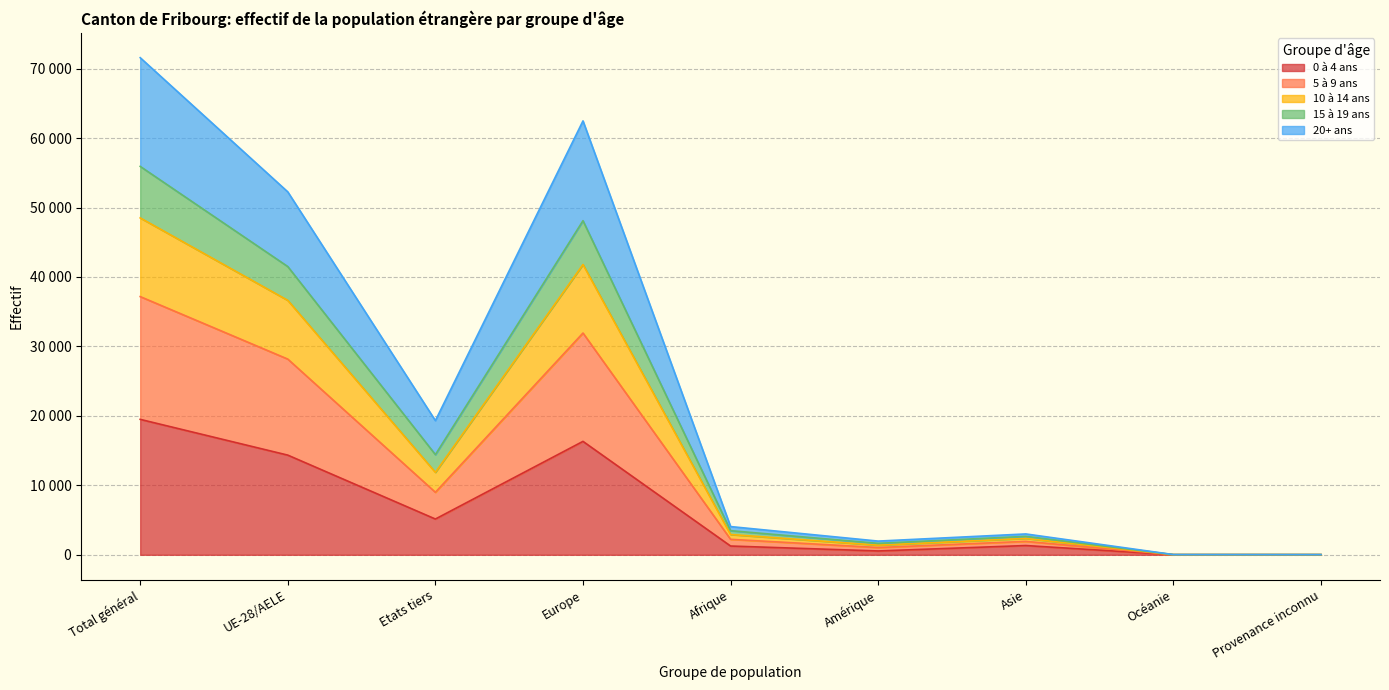

Where is 10 à 14 ans nearest to the value 27975?

UE-28/AELE